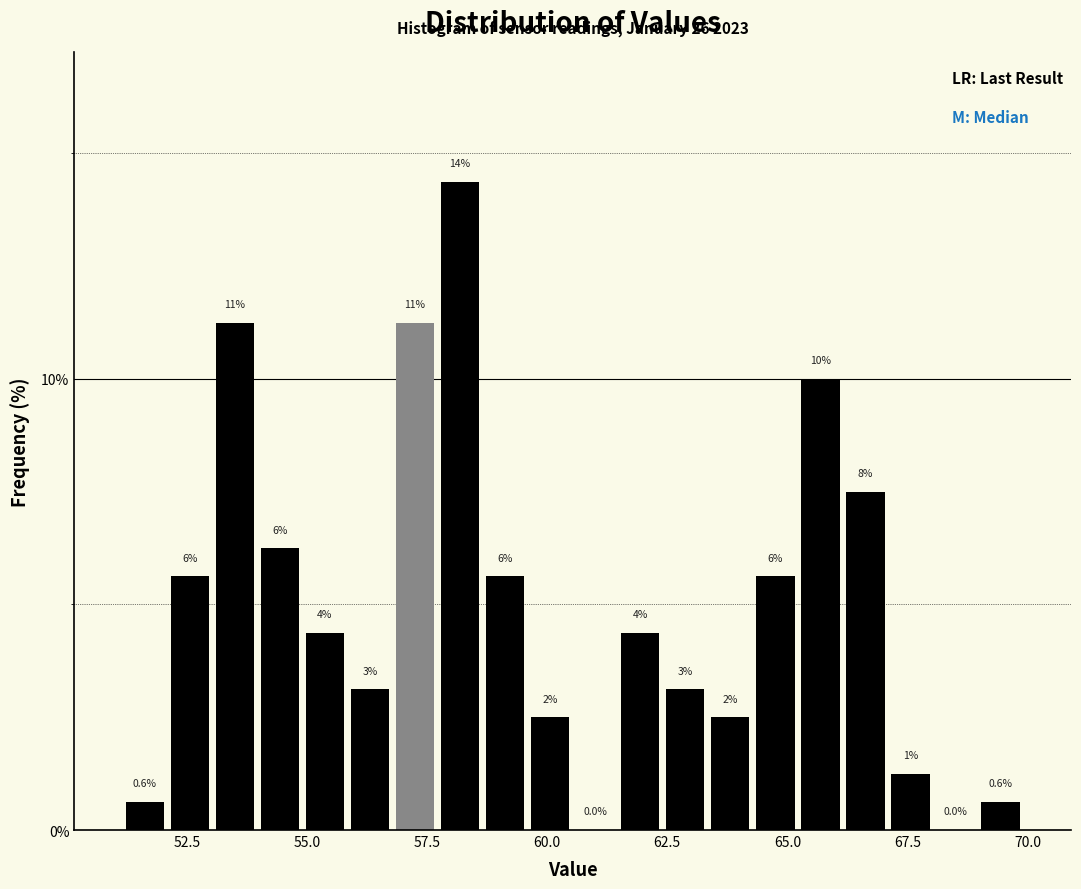

Around what value on the x-axis is the tallest bar? Give the approximate position of its centre, as read against the axis.

58.0